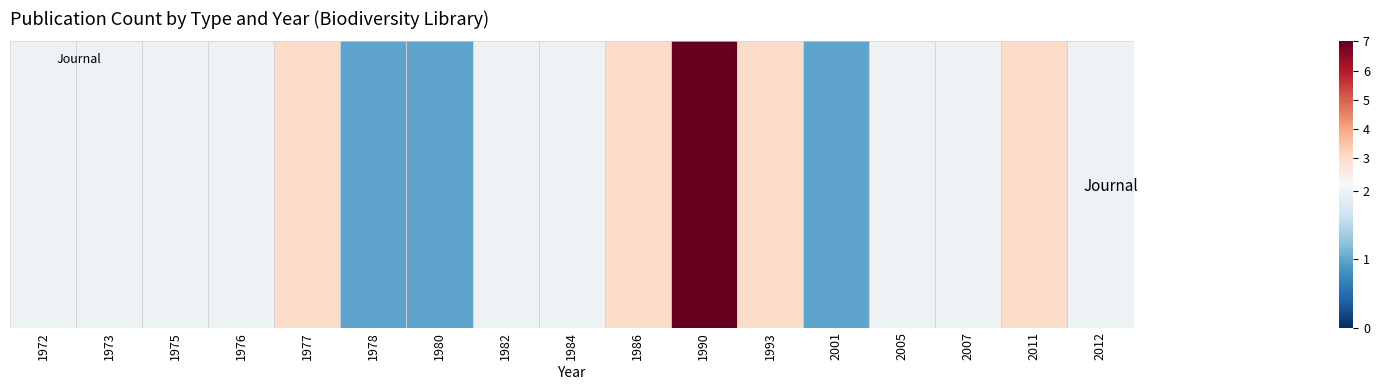

Reading right to left, extract all data points from this chart.

2012=2	2011=3	2007=2	2005=2	2001=1	1993=3	1990=7	1986=3	1984=2	1982=2	1980=1	1978=1	1977=3	1976=2	1975=2	1973=2	1972=2